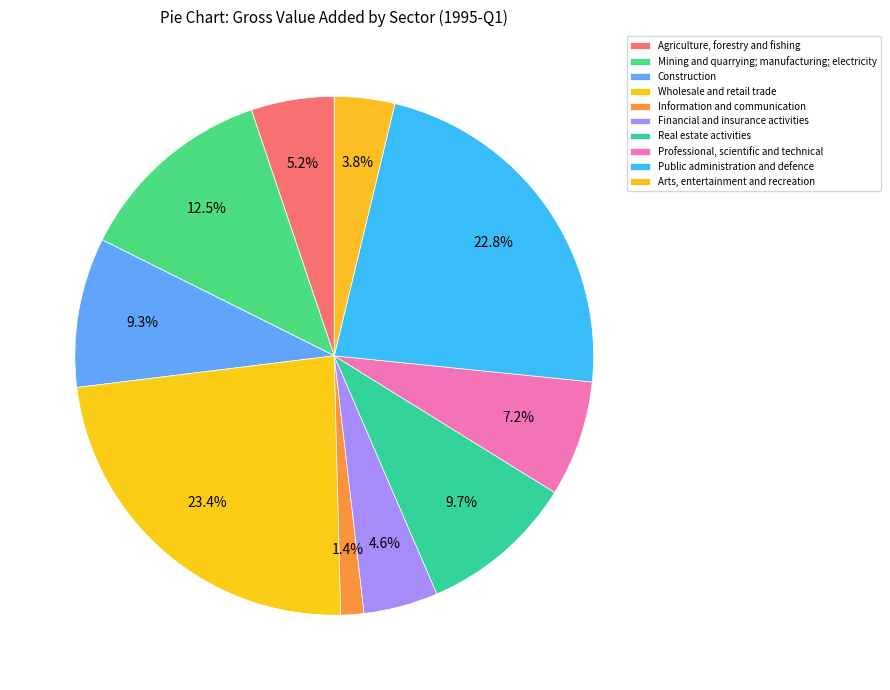

Is there a majority slice in this chart?

No